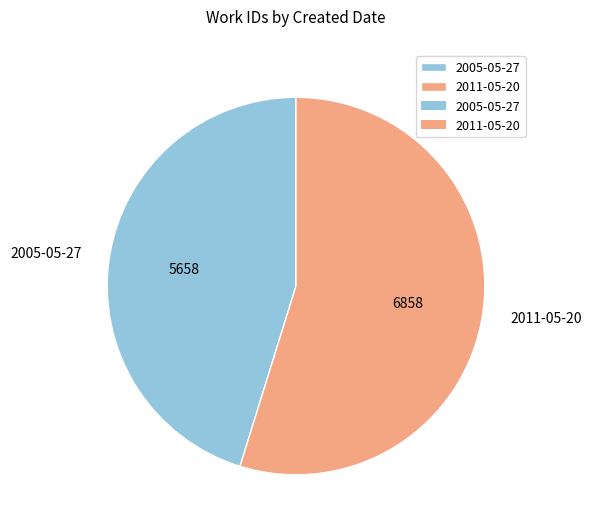

Approximately how many times larger is the value at 2011-05-20 compared to 2005-05-27?

1.2